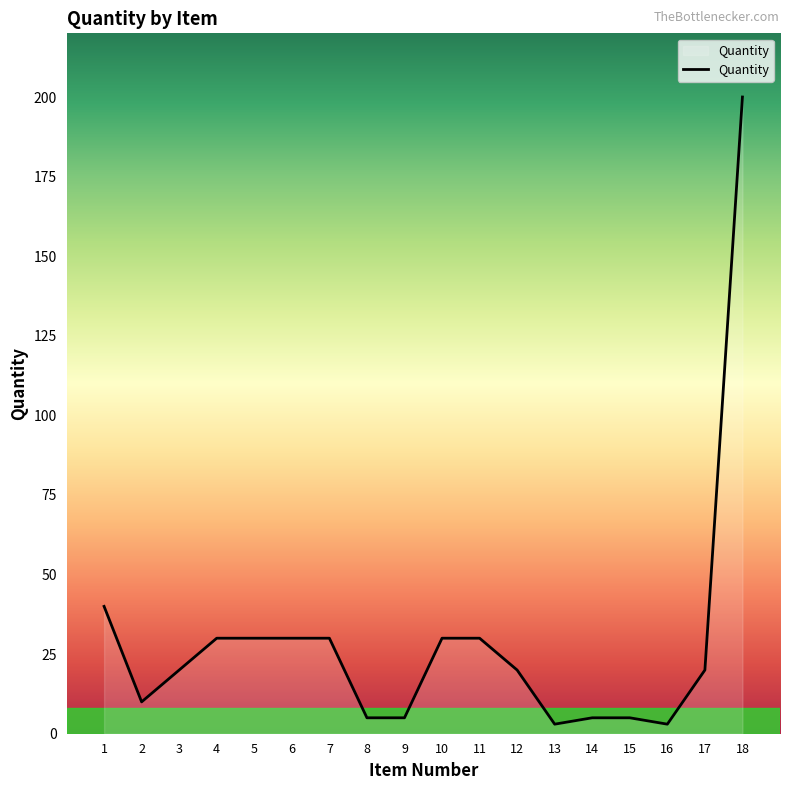

What is the difference between the maximum and minimum values?

197